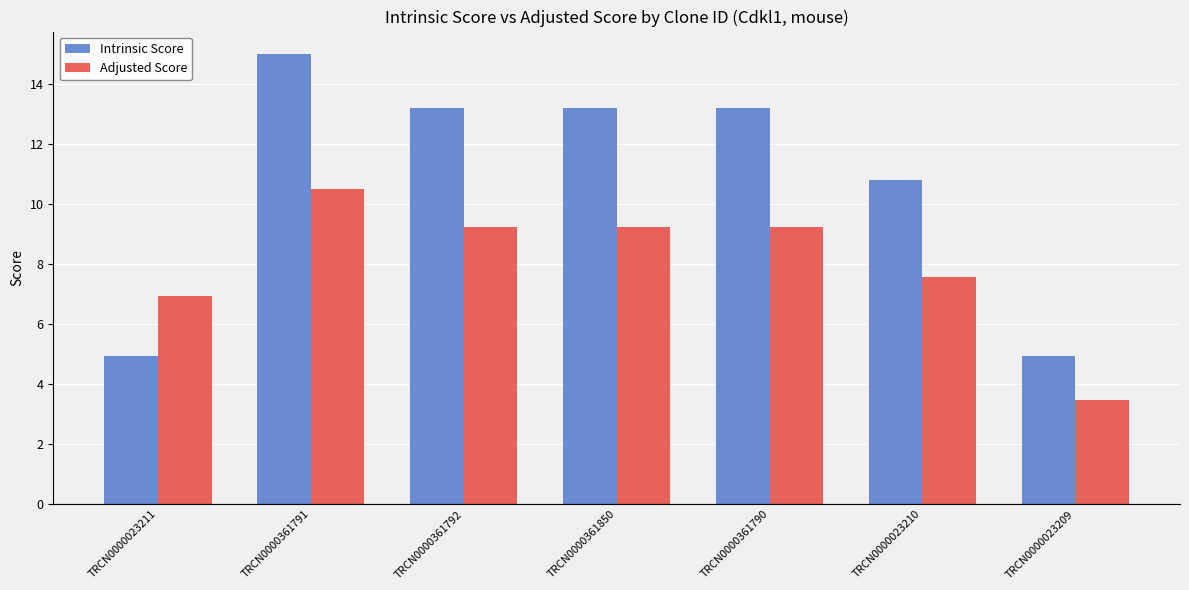

Are the bars grouped side by side (vs. stacked)?

Yes